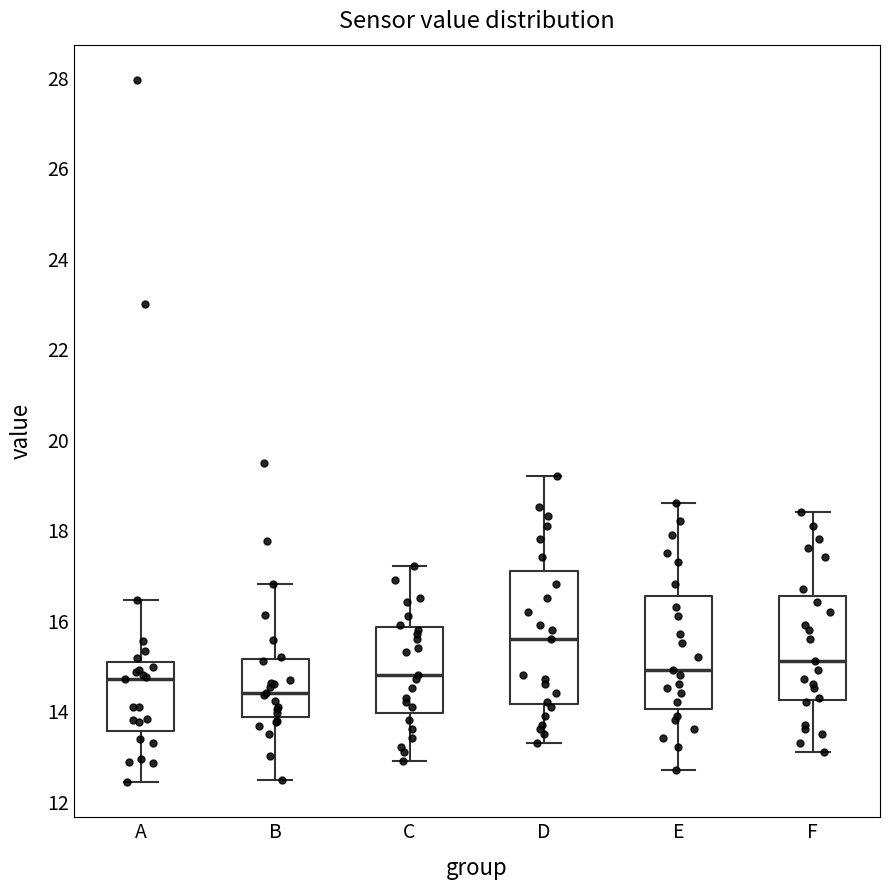

Where is the upper edge of the box for F on the y-axis? The values are not printed on the chart, so give them approximately, as read against the axis.

16.6